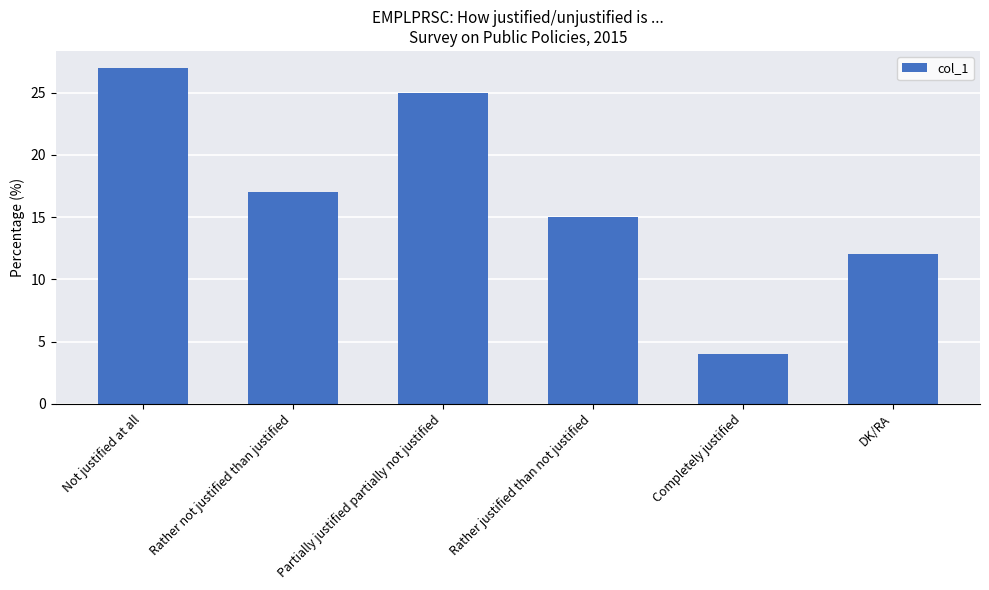

Are the bars grouped side by side (vs. stacked)?

No